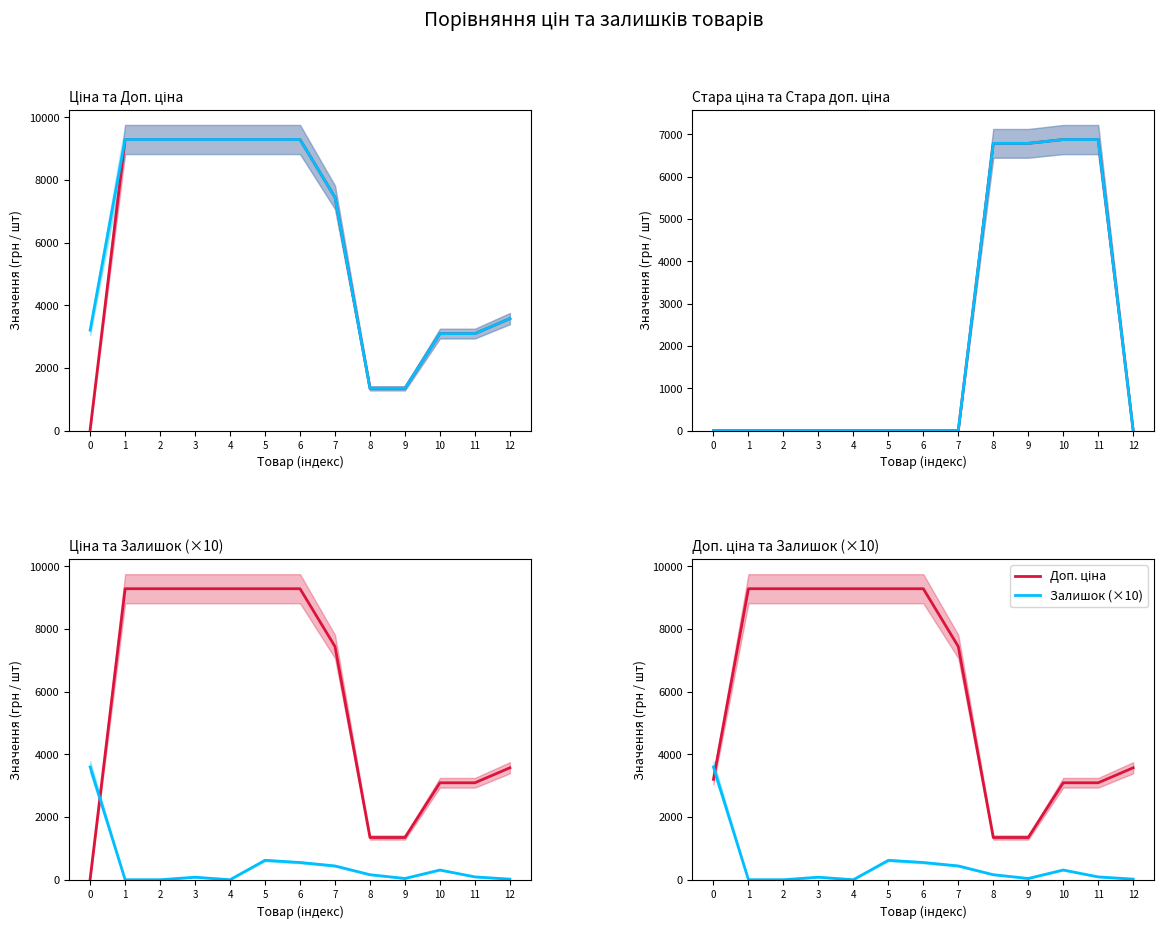

In Залишок (×10), how many points are higher than both neighbors (excluding endpoints)?

3